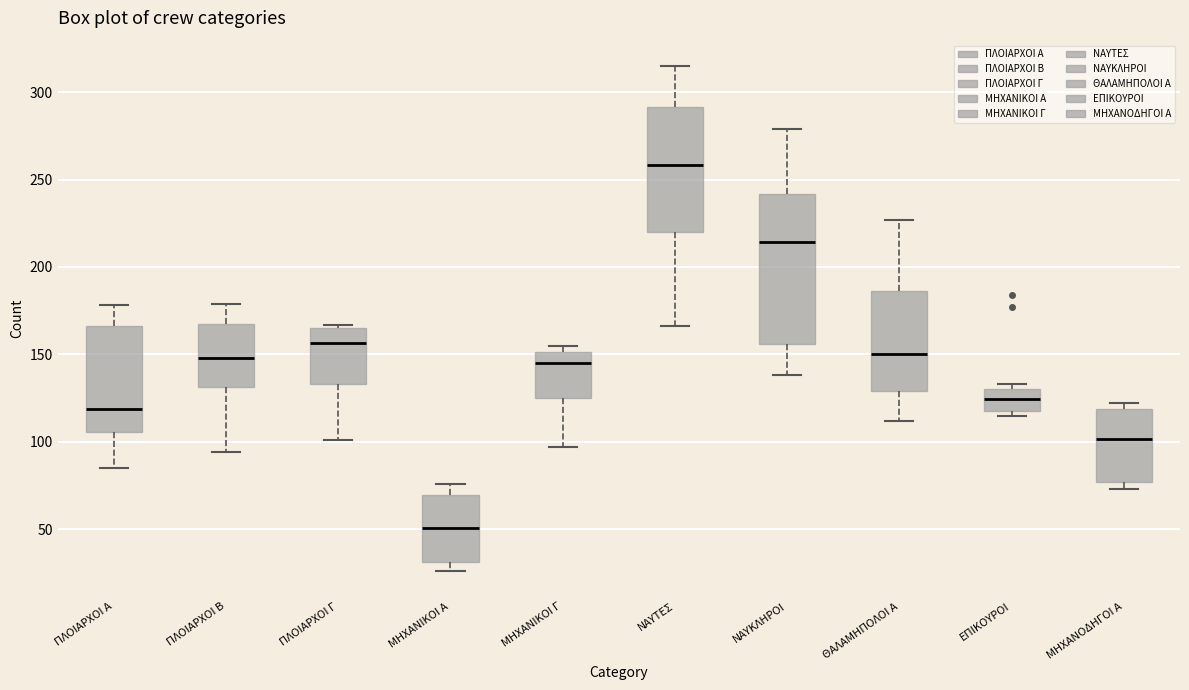

Where does the median line of the box for ΠΛΟΙΑΡΧΟΙ Γ sit on the y-axis? The values are not printed on the chart, so give them approximately, as read against the axis.

155